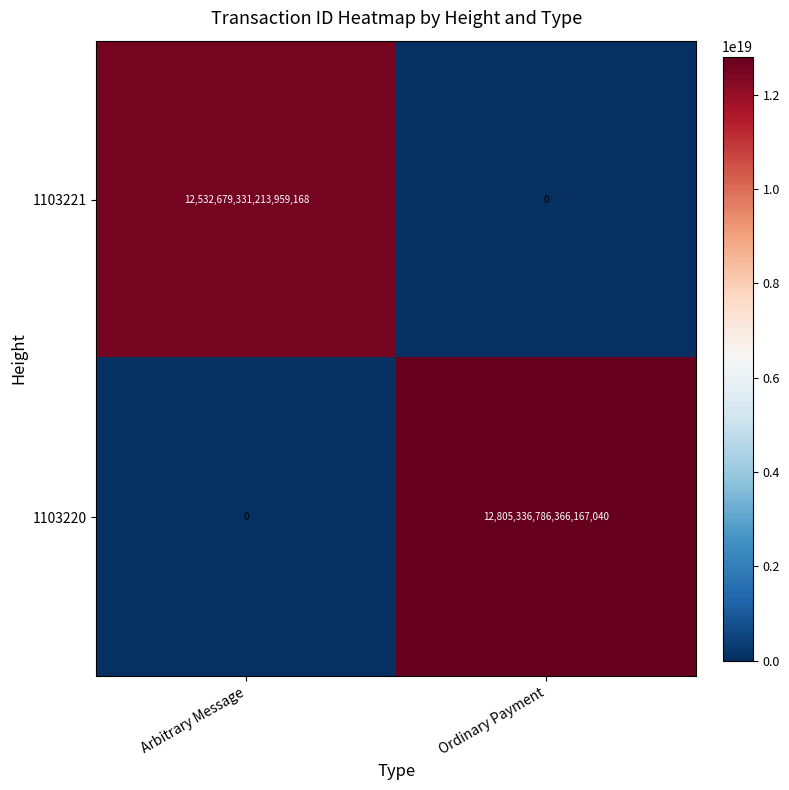

Is it true that 1103221 equals -7653489246583097344 at Ordinary Payment?

False